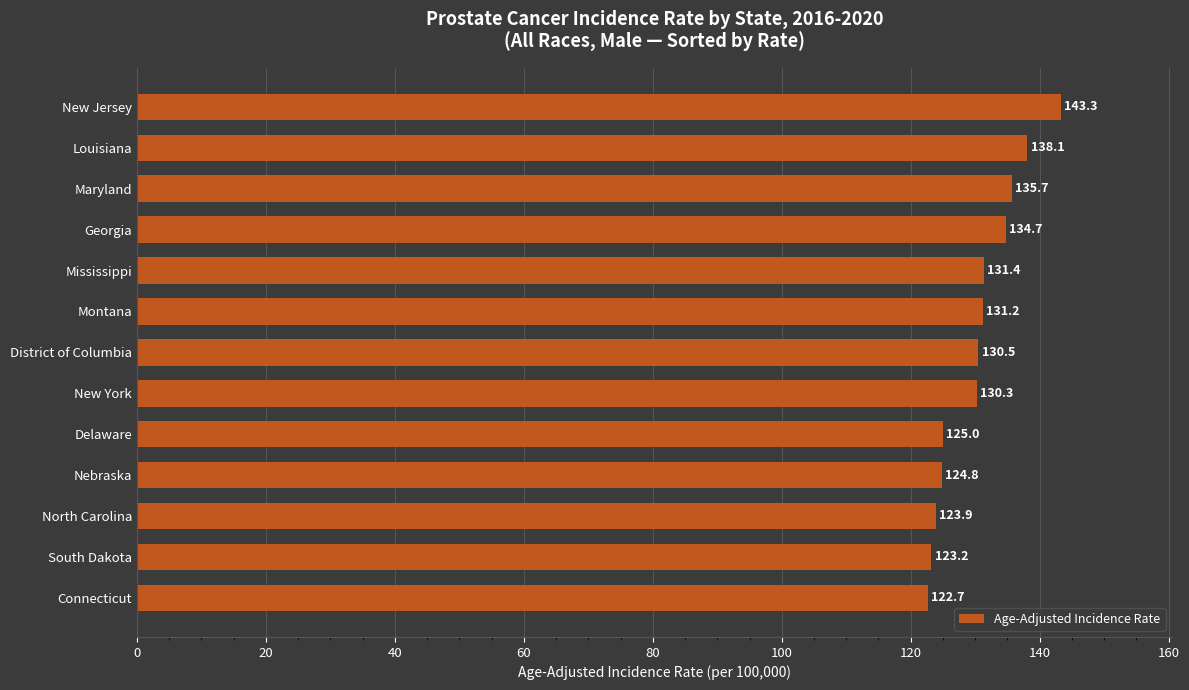

Reading bottom to top, extract all data points from this chart.

122.7	123.2	123.9	124.8	125.0	130.3	130.5	131.2	131.4	134.7	135.7	138.1	143.3